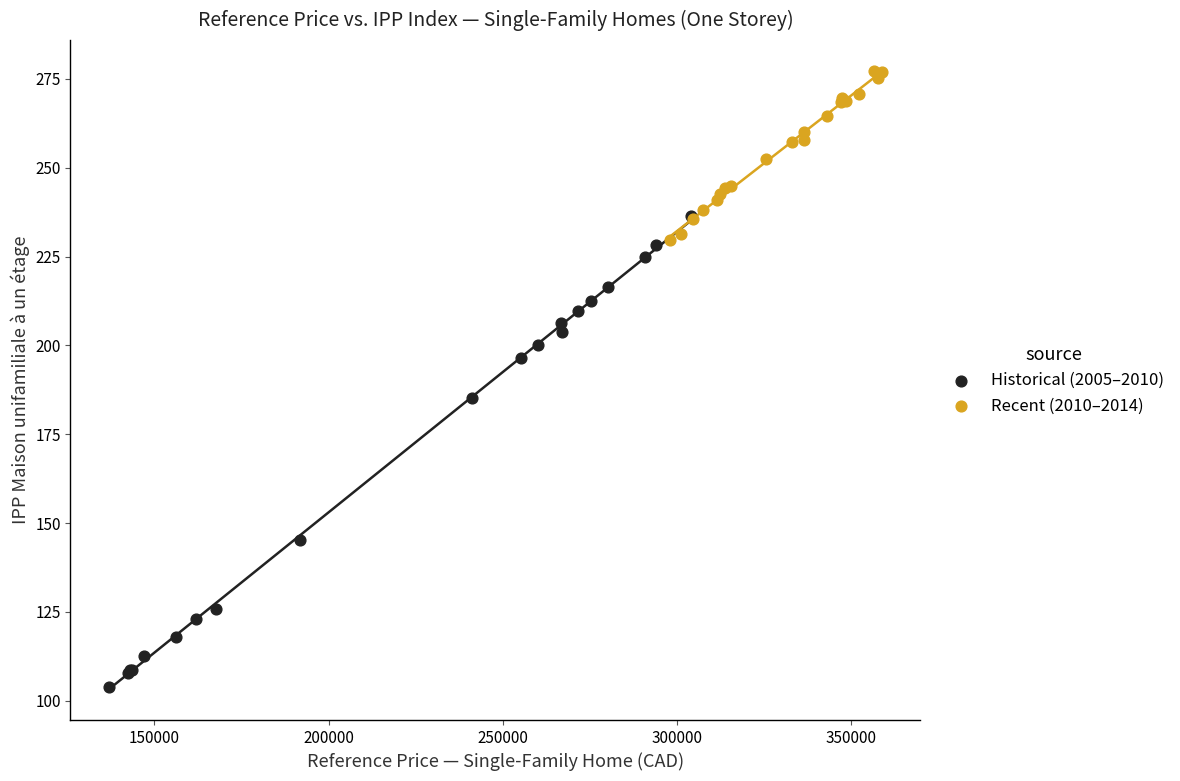

Which series has the widest spread of Y values?

Historical (2005–2010)